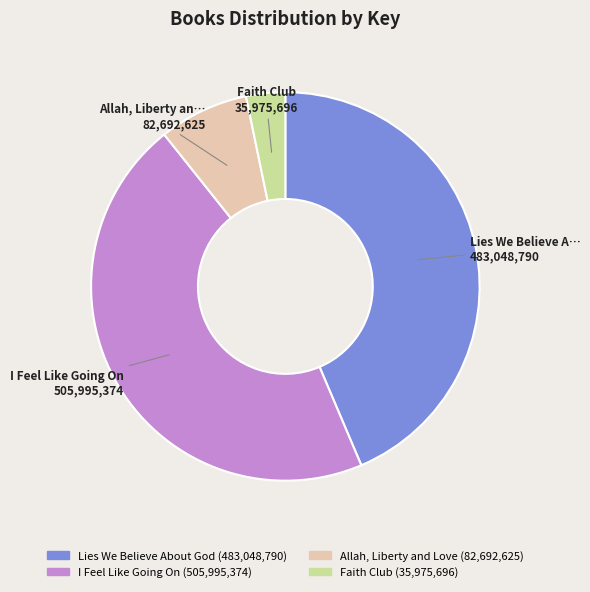

How many segments does this pie chart have?

4